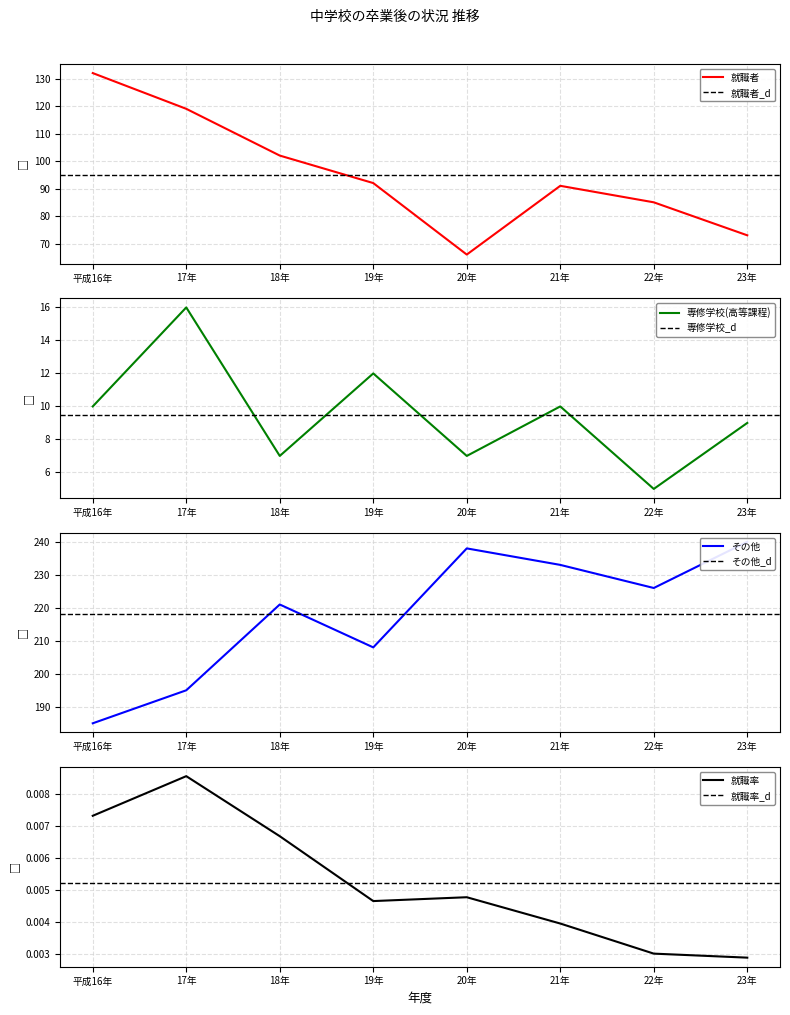

How many interior local peaks does the 専修学校(高等課程）進学者 series have?

3